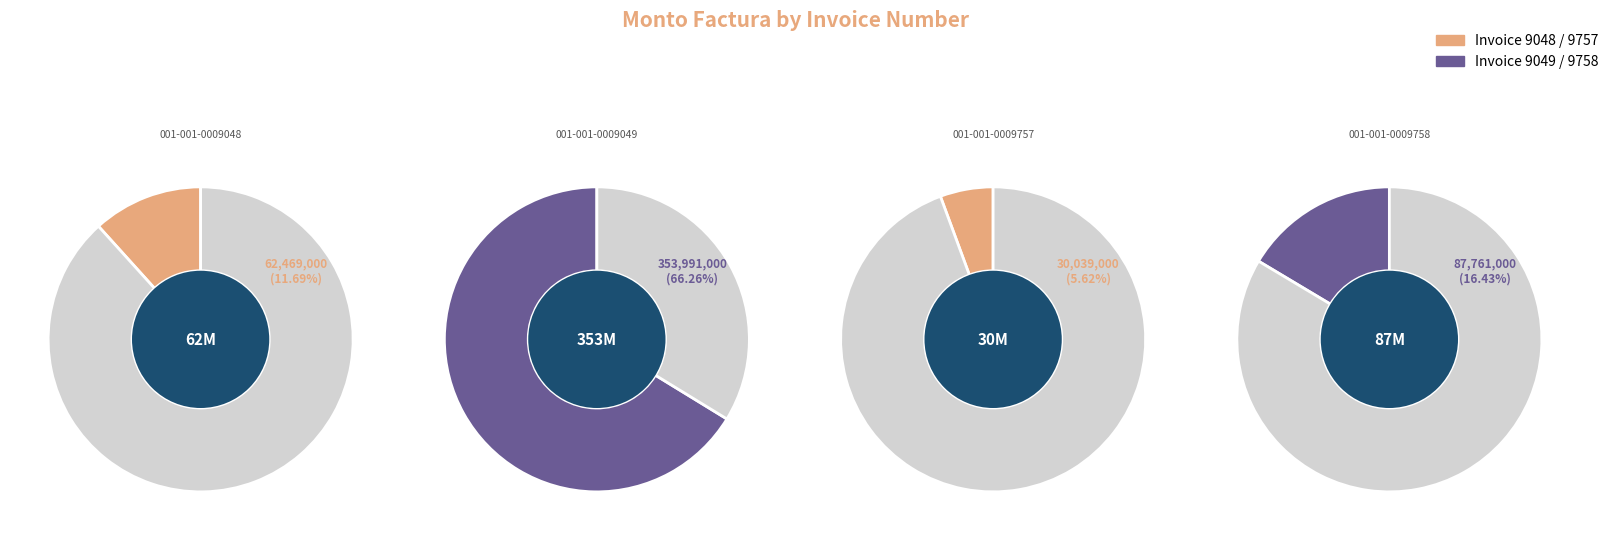

True or false: 001-001-0009758 accounts for 16% of the total.

True